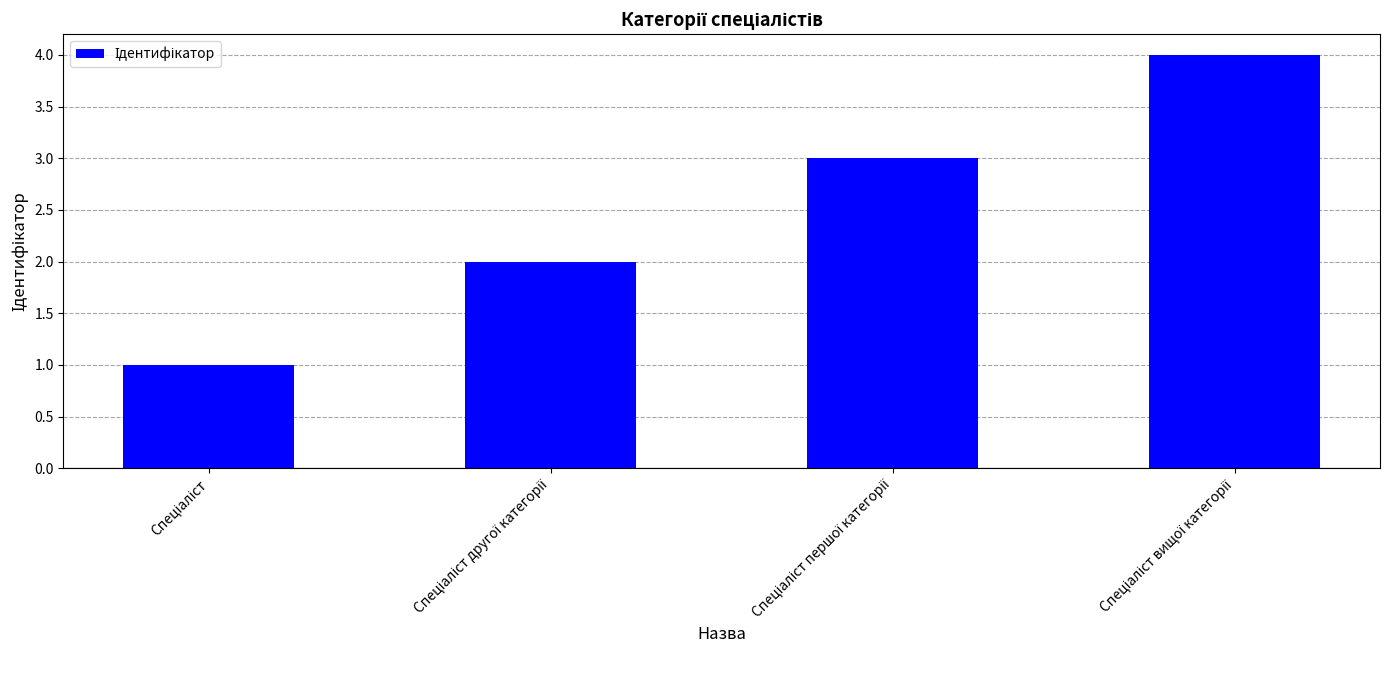

What is the sum of all values?

10